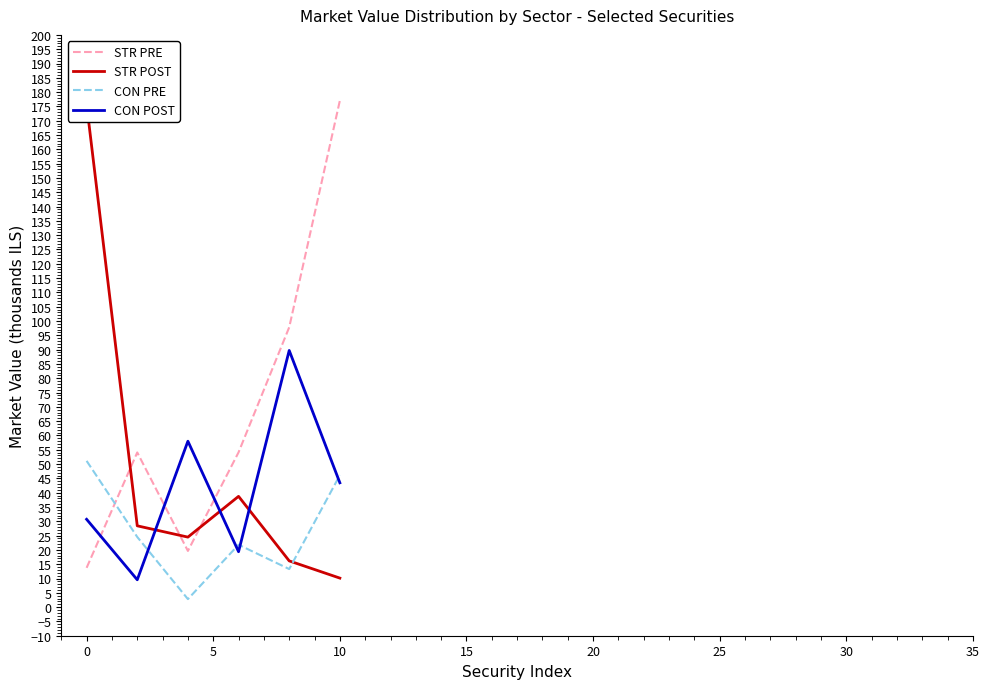

What is the minimum value for CON PRE?

2.8